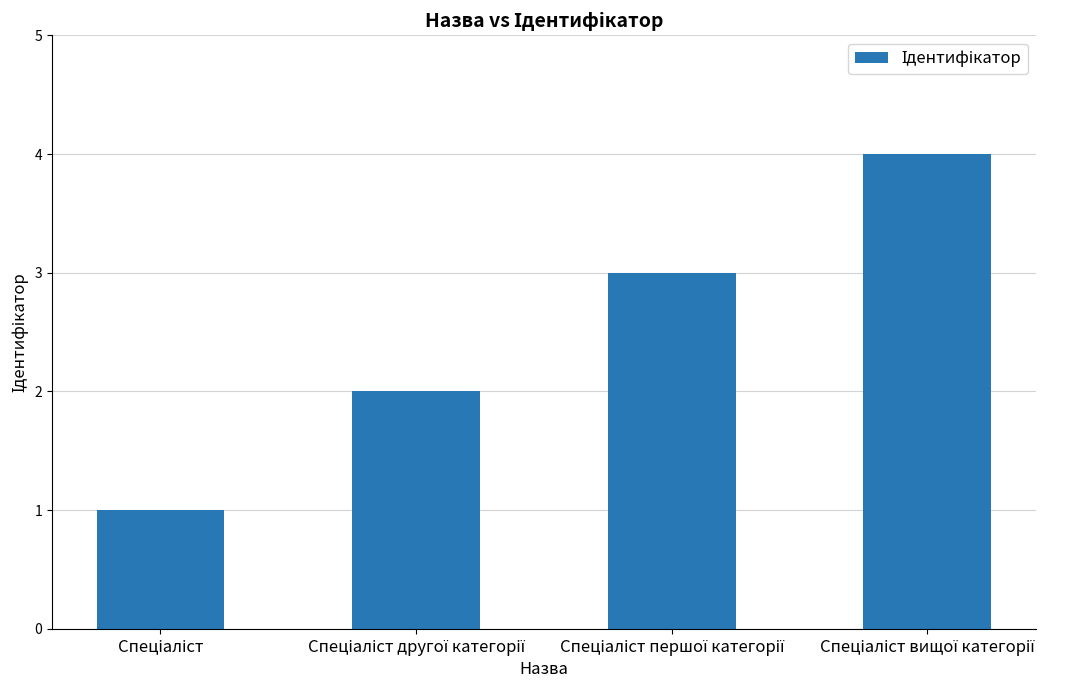

What is the difference between the maximum and minimum values?

3